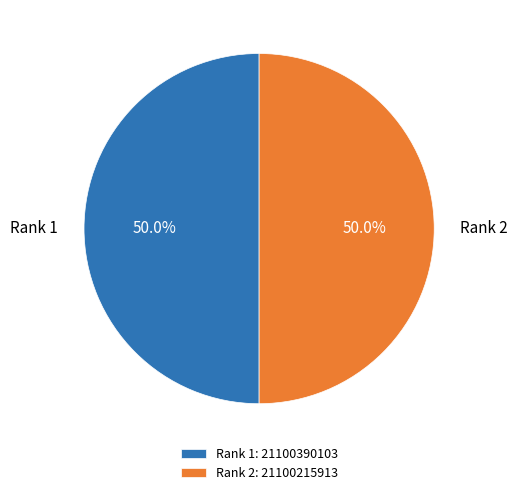

Combined, do Rank 1 and Rank 2 account for over 50%?

Yes